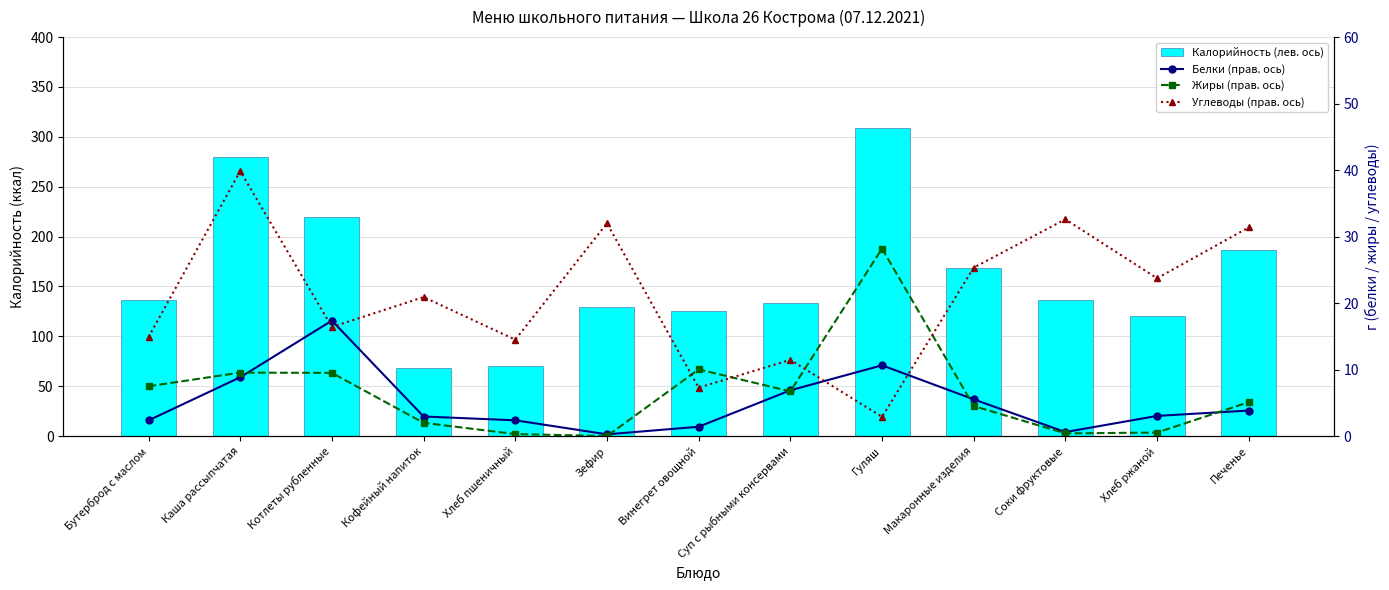

True or false: Белки (прав. ось) has a value of 2.4 at Хлеб пшеничный.

True